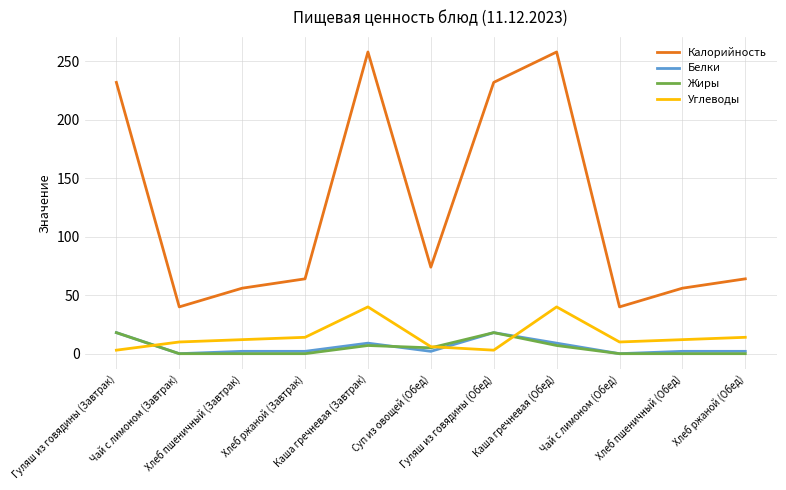

What is the difference between the maximum and minimum values in the Калорийность series?

218